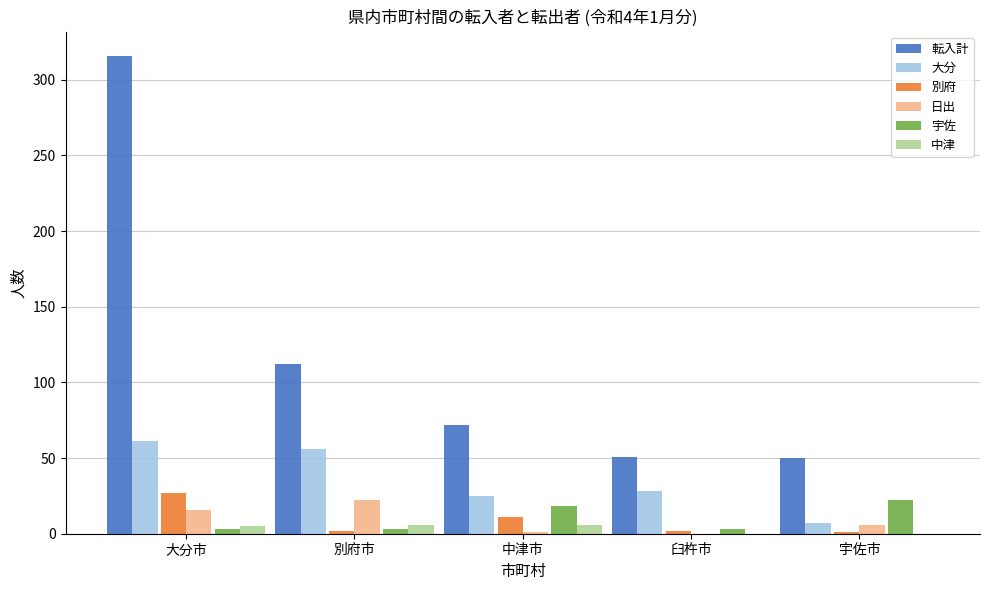

Which series has the largest total across all categories?

転入計